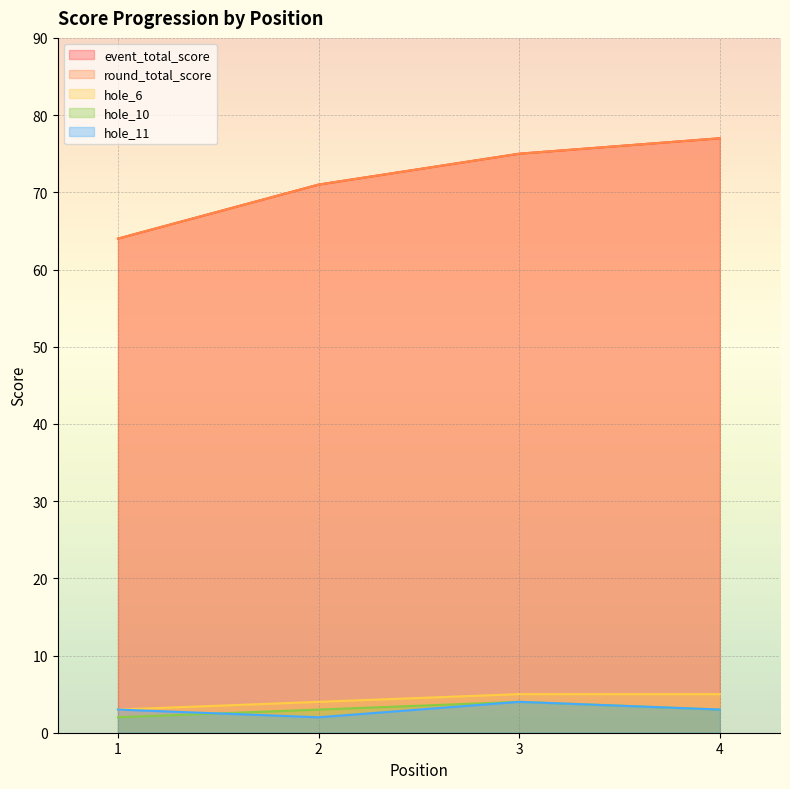

Where does the event_total_score series first go above 75?

4